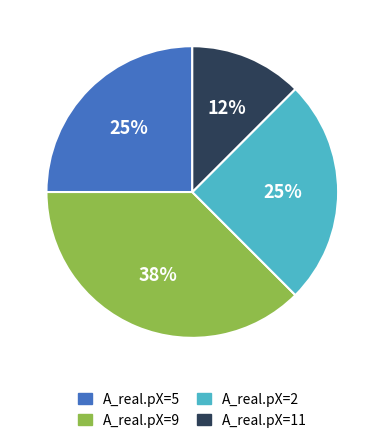

What percentage is the A_real.pX=2 slice, to the nearest percent?

25%